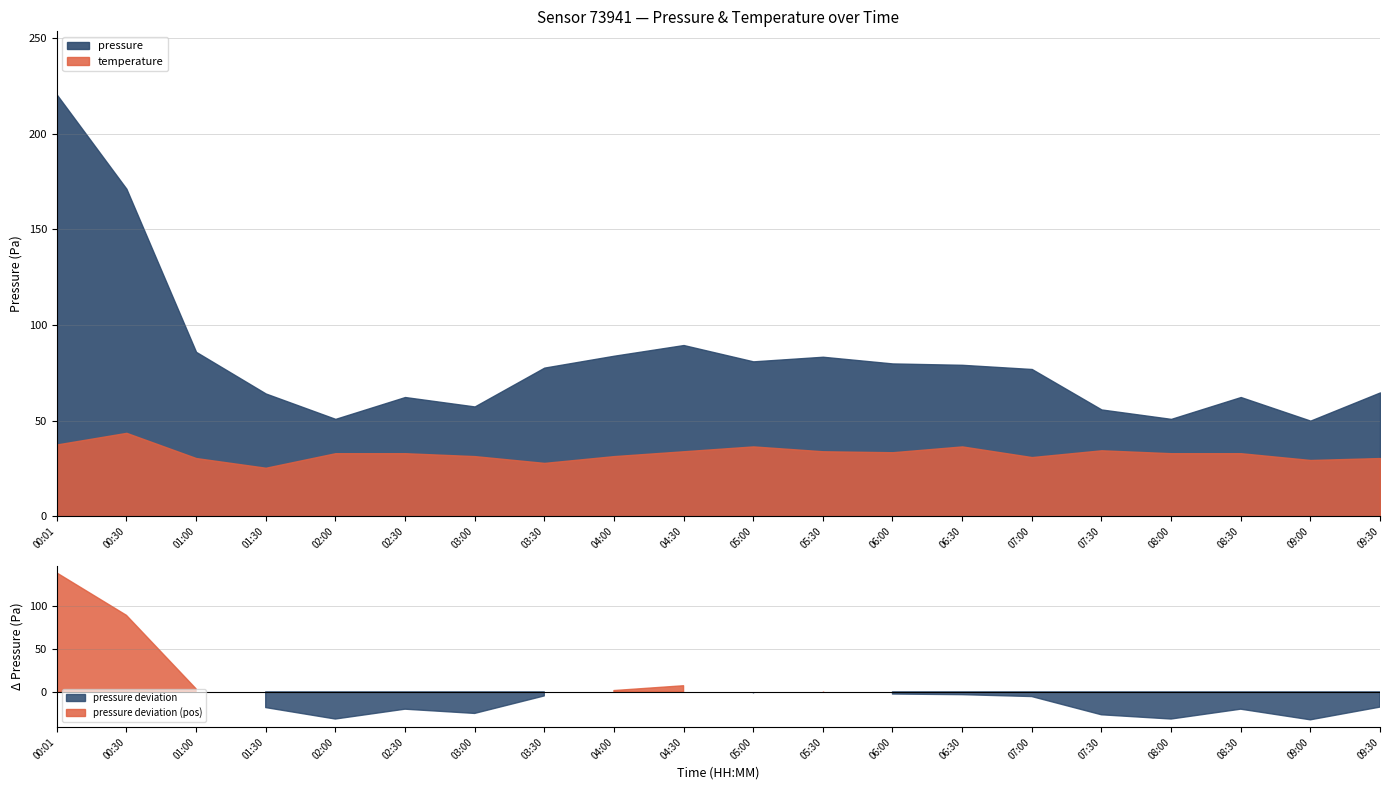

True or false: pressure has a value of 138099.0 at 01:30.

False